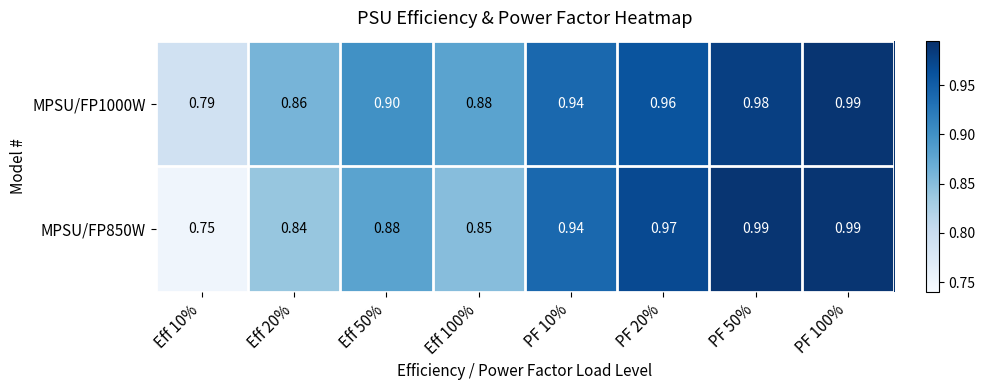

Which series changed the most between PF 50% and PF 100%?

MPSU/FP1000W